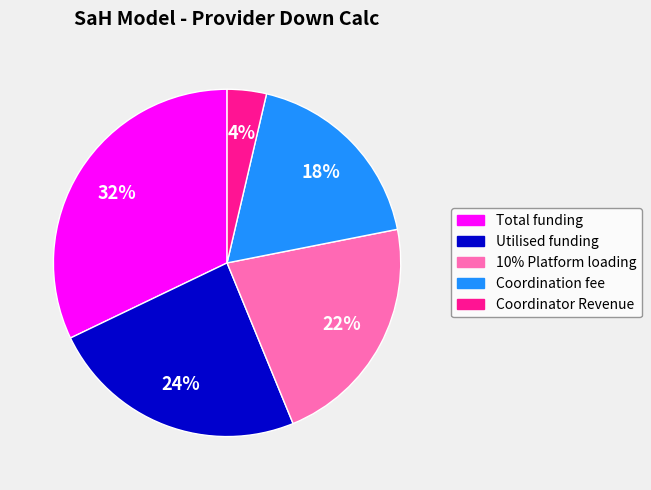

To the nearest percent, what is the average slice percentage?

20%